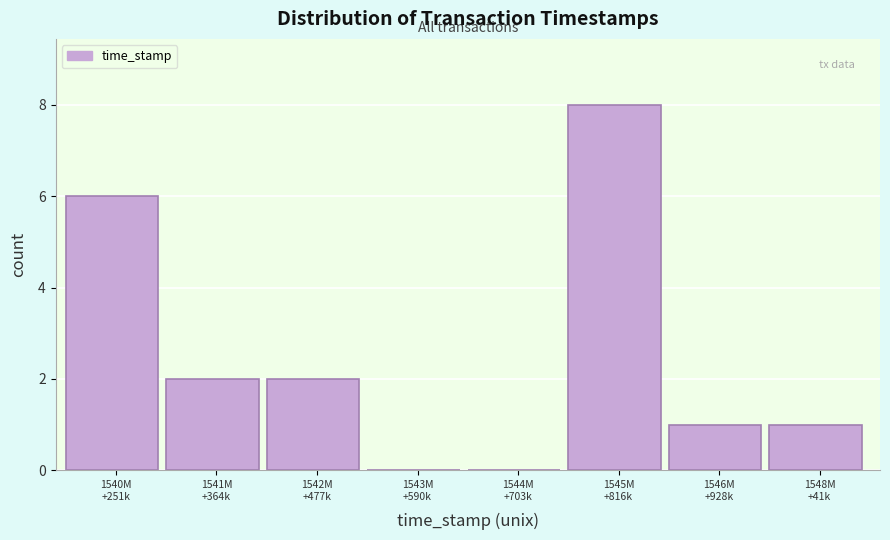

What is the greatest value displayed?

8